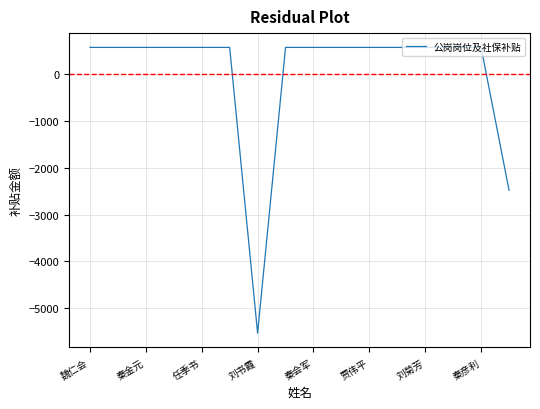

What is the difference between the maximum and minimum values?

6107.1